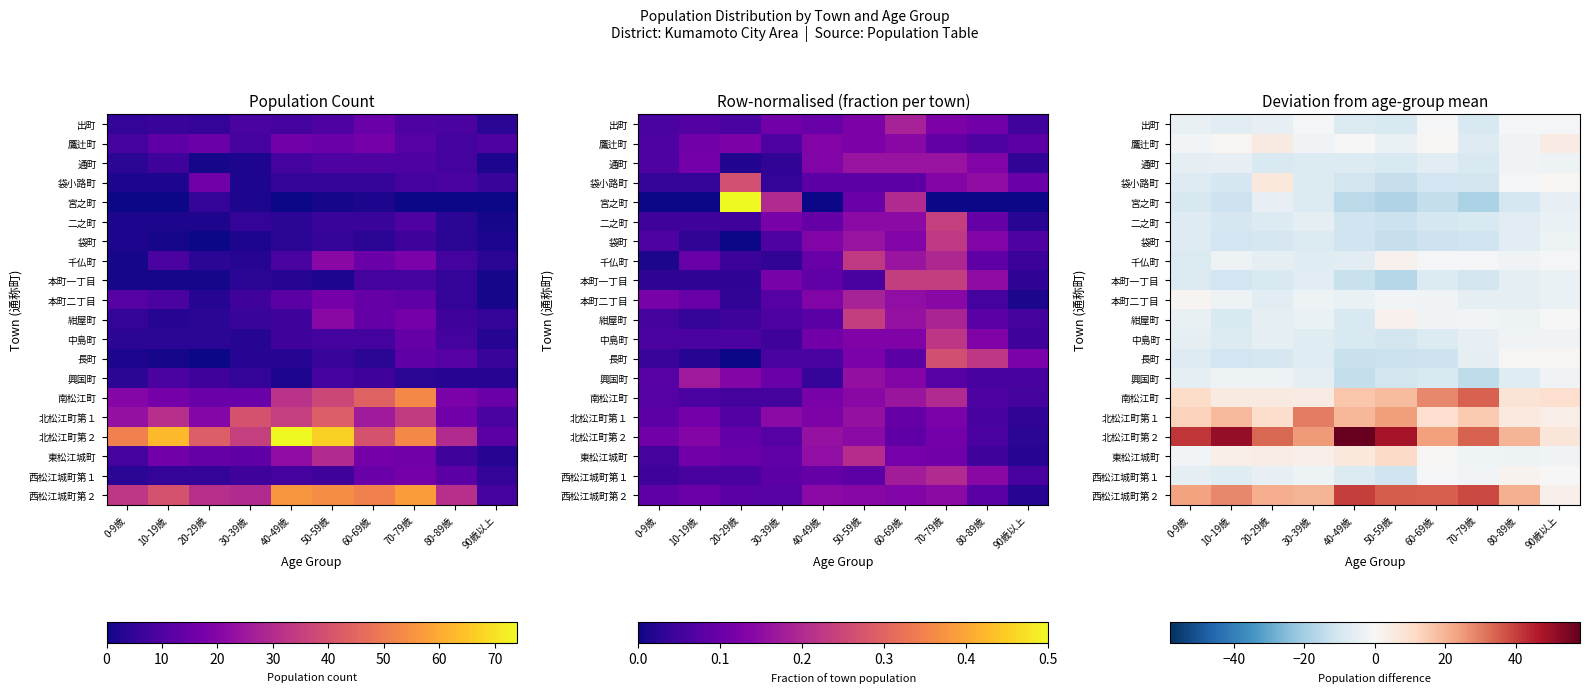

Rank the series by their maximum value, from highest to lowest.

北松江町第２, 西松江城町第２, 南松江町, 北松江町第１, 東松江城町, 袋小路町, 鷹辻町, 千仏町, 紺屋町, 西松江城町第１, 本町二丁目, 長町, 出町, 中島町, 興国町, 通町, 袋町, 二之町, 本町一丁目, 宮之町